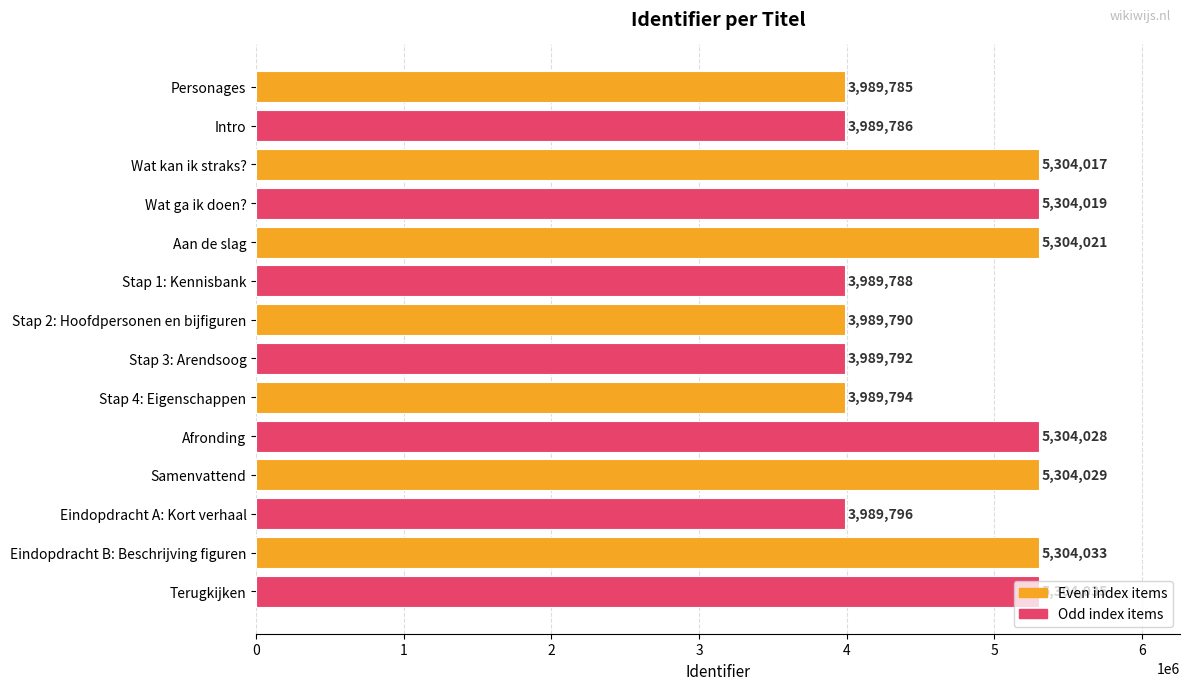

How many data points are less than 5304017?

7